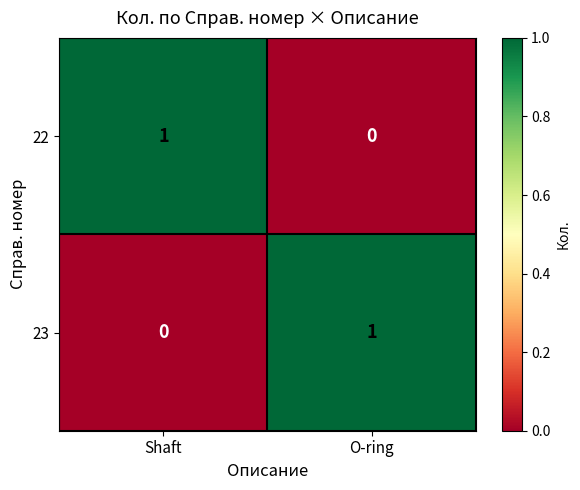

Is the value of 22 at Shaft greater than the value of 23 at Shaft?

Yes